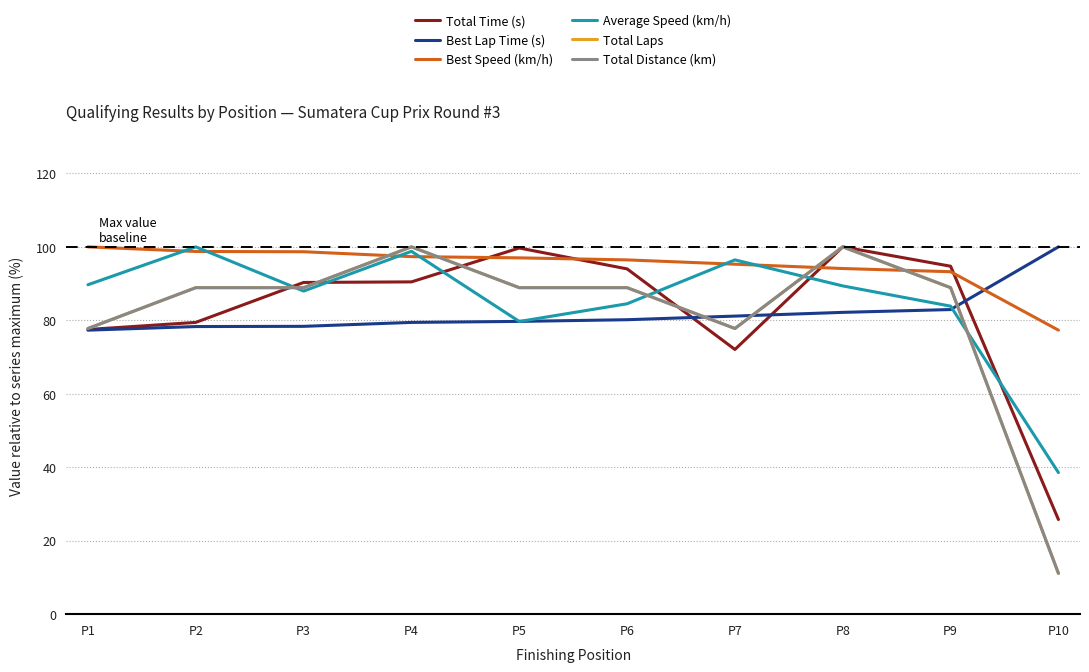

What is the difference between the Best Speed (km/h) values at P9 and P7?

2.0